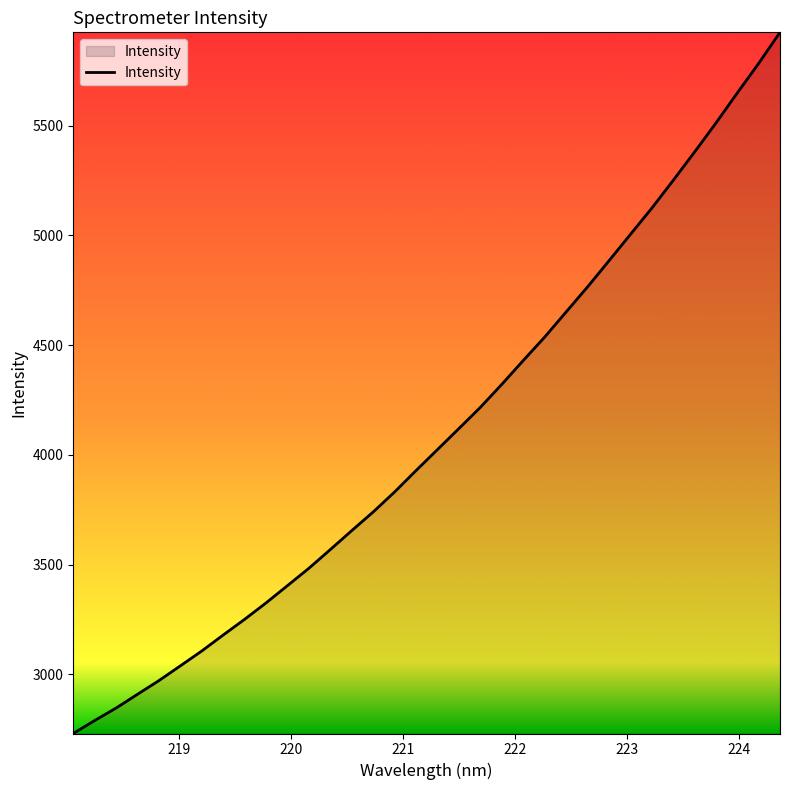

What is the minimum value shown in the chart?

2730.2